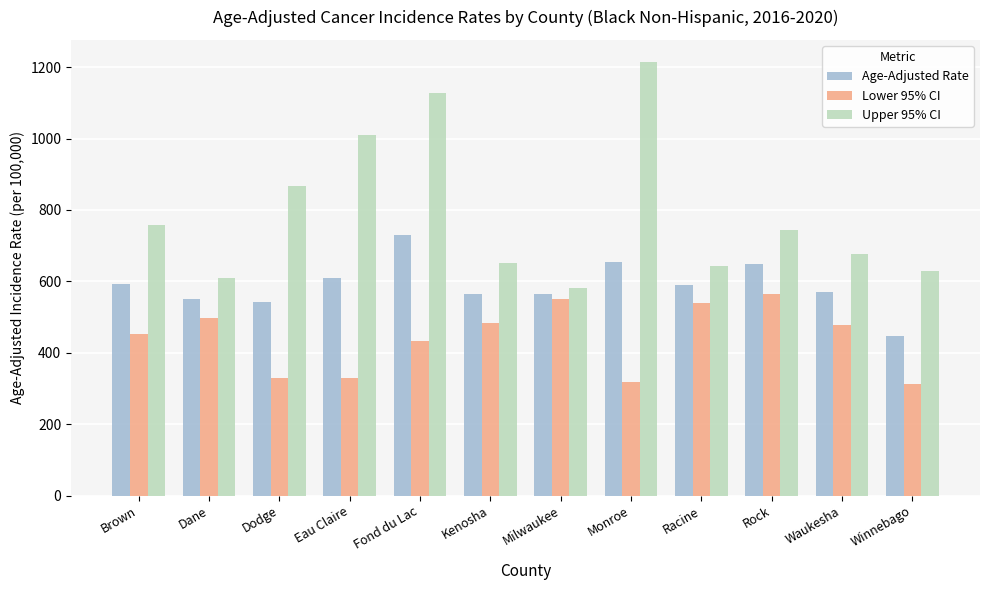

Rank the series by their average value, from highest to lowest.

Upper 95% CI, Age-Adjusted Rate, Lower 95% CI